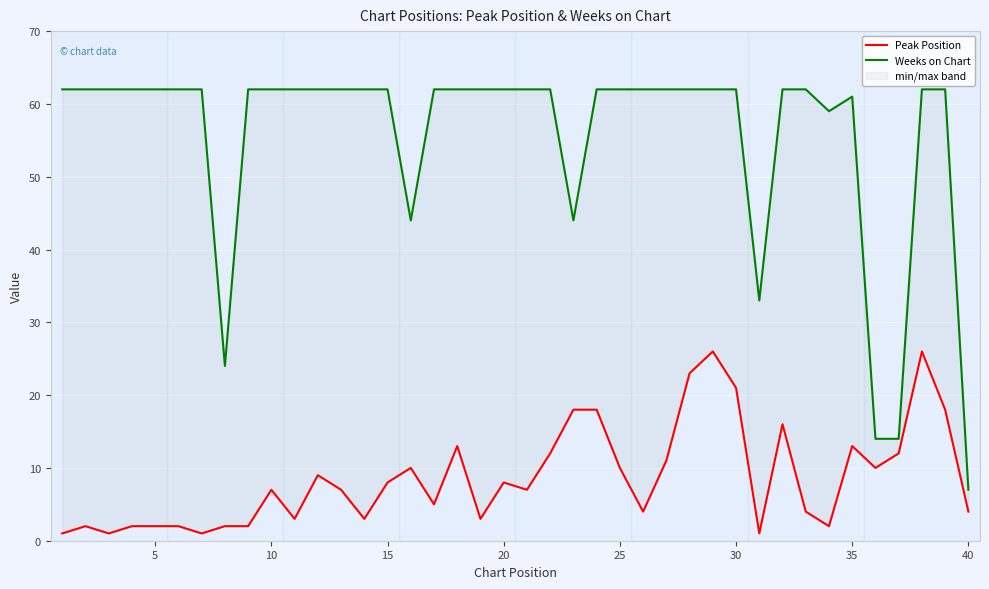

What is the minimum value for Weeks on Chart?

7